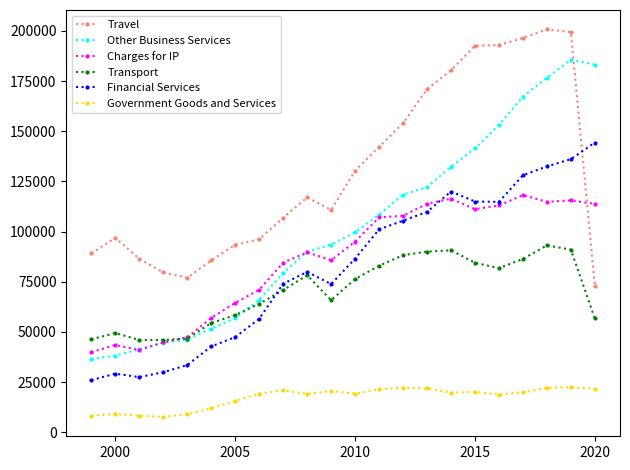

How many series are shown in this chart?

6